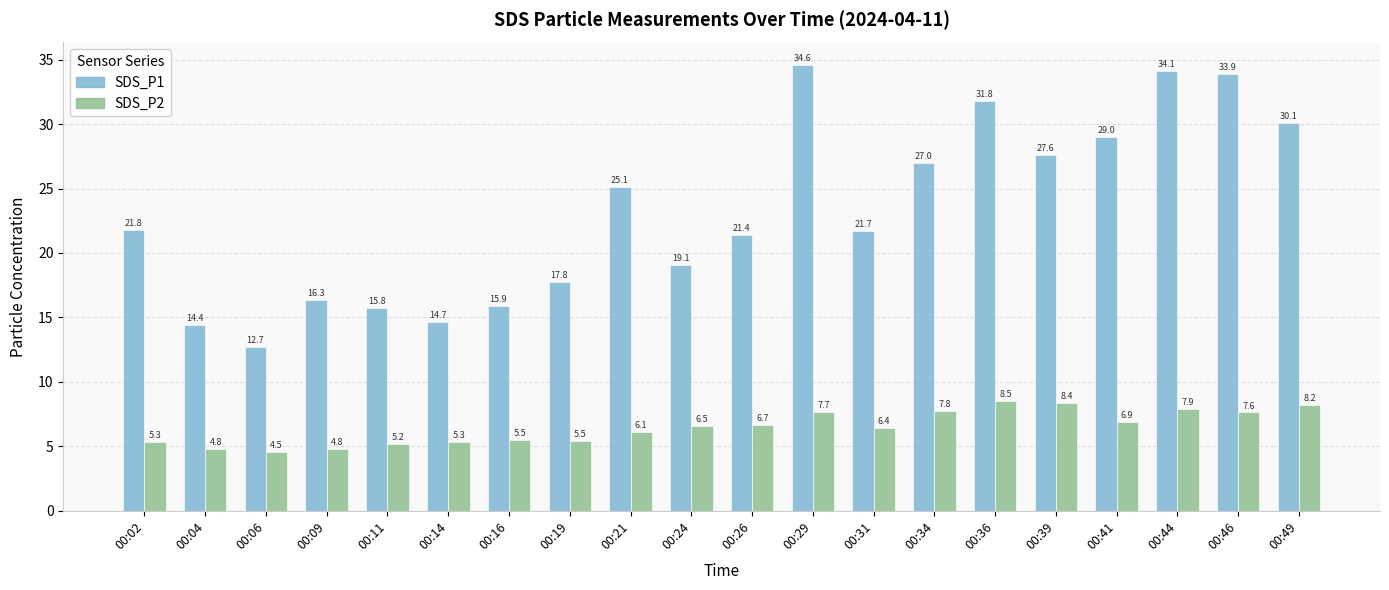

Read the SDS_P2 value at 00:31.

6.4